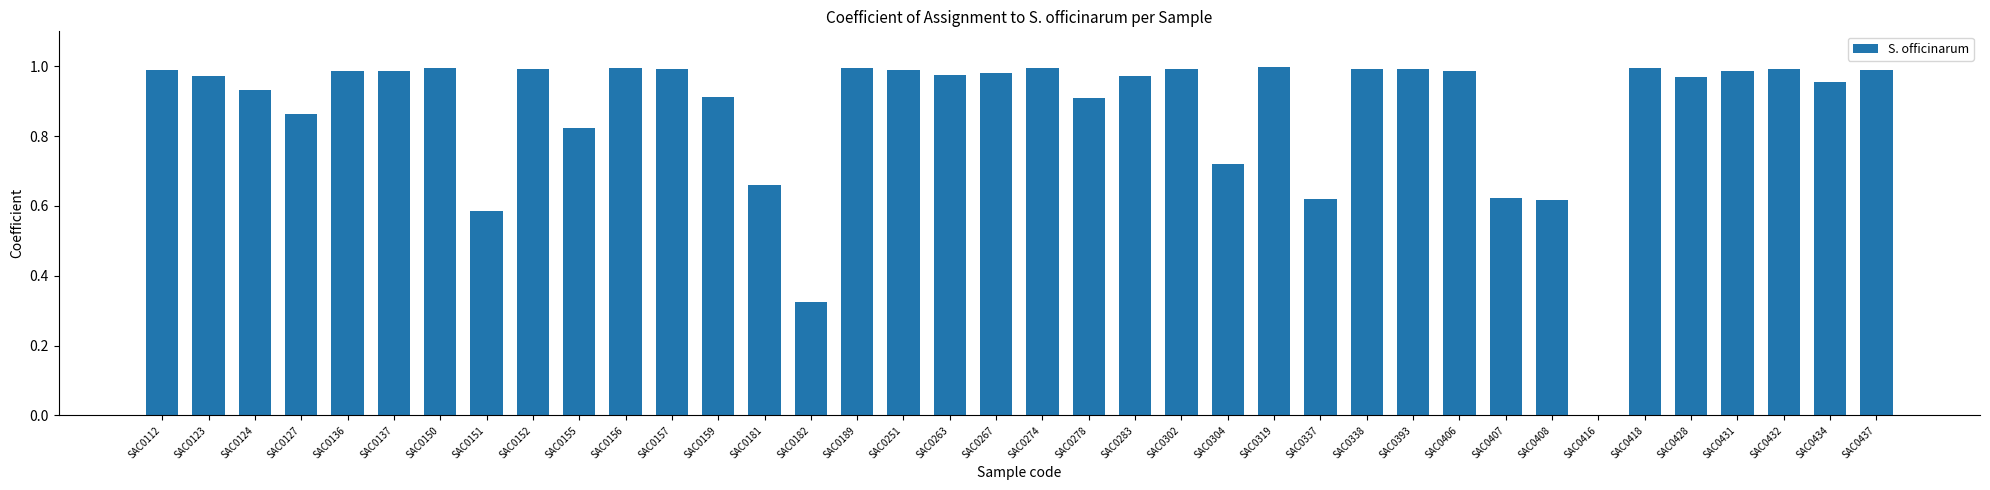

Which has a higher value, SAC0124 or SAC0152?

SAC0152